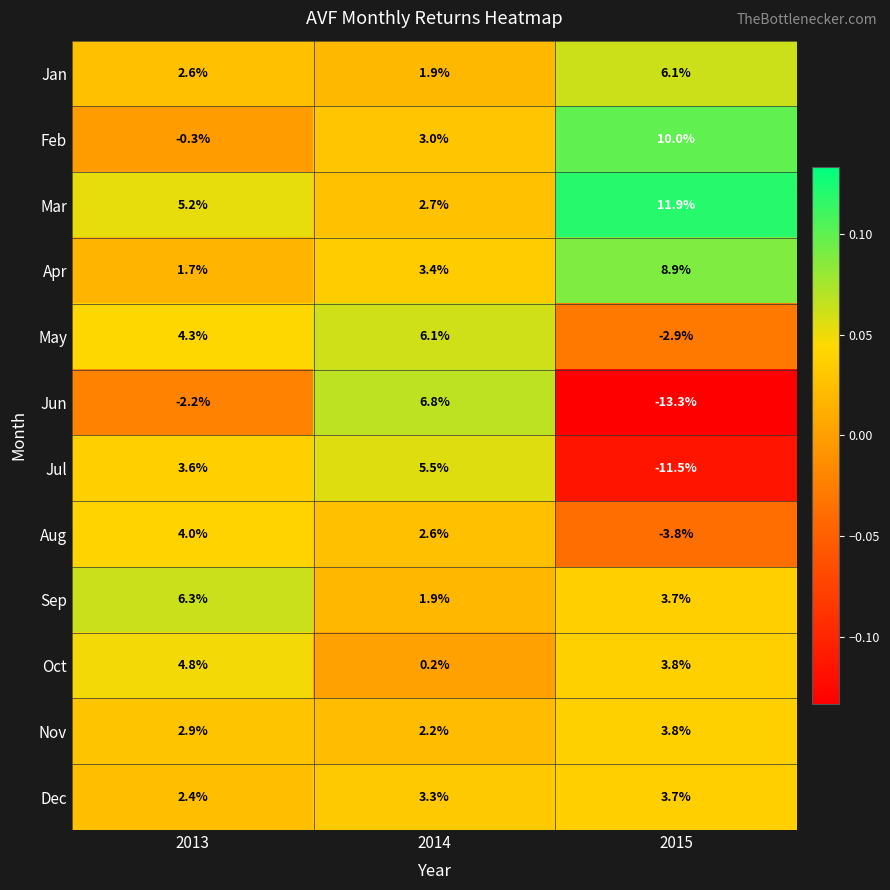

Where is Jun nearest to the value -3?

2013